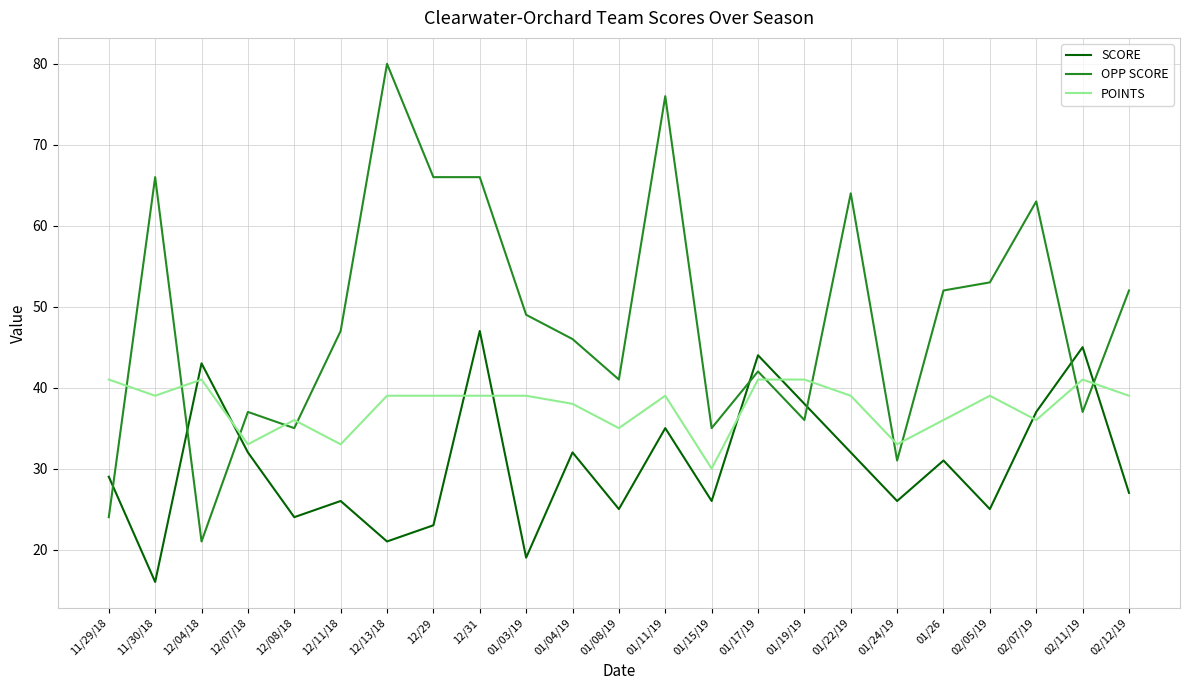

In POINTS, how many points are lower than both neighbors (excluding endpoints)?

7